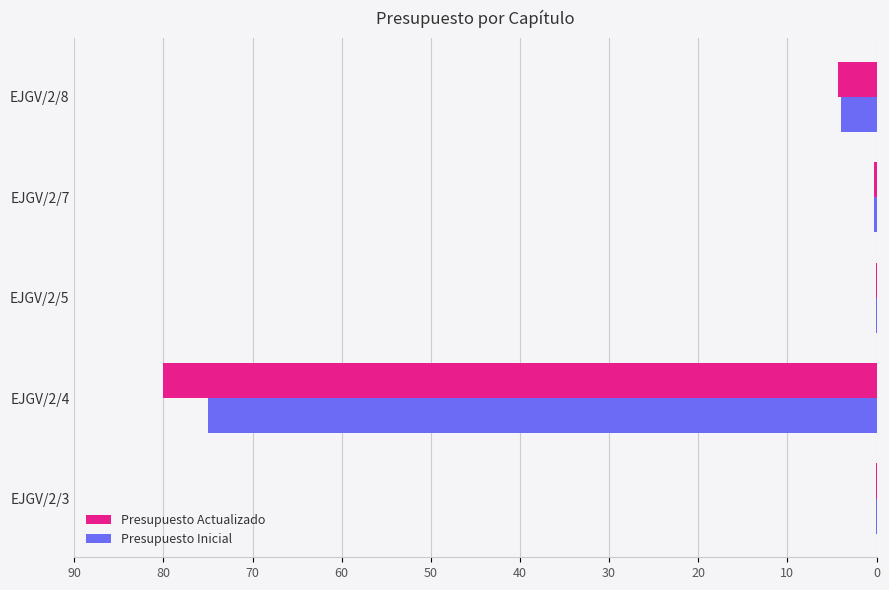

The Presupuesto Actualizado series shows 0.1 at EJGV/2/3. True or false?

True